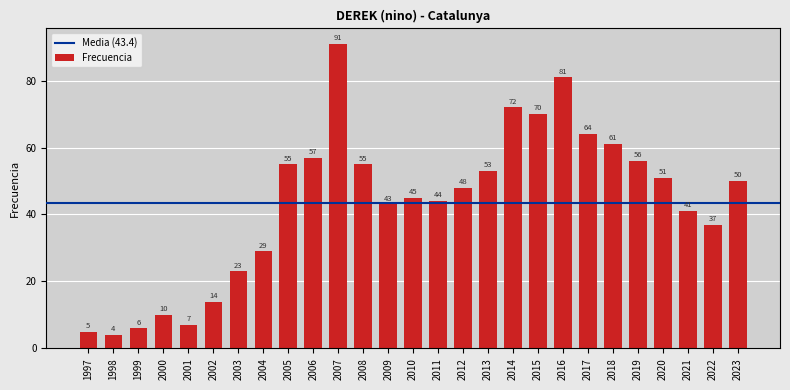

At which label does the data first exceed 48?

2005